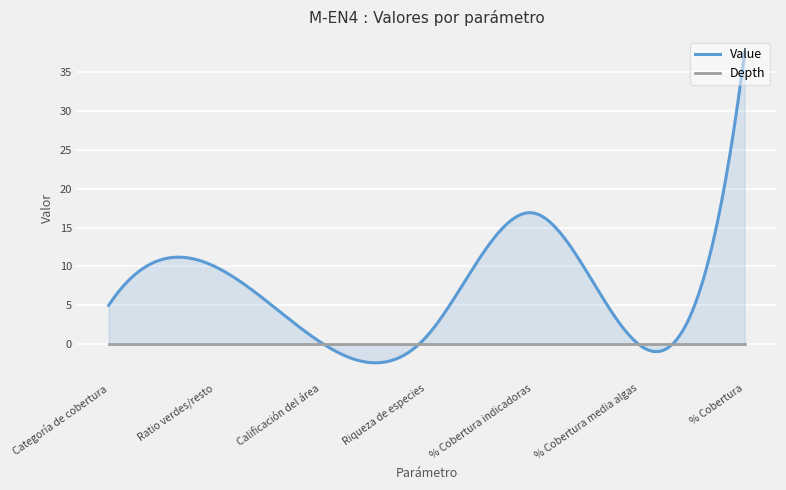

Between Riqueza de especies and % Cobertura media algas, which series saw the biggest shift?

Value